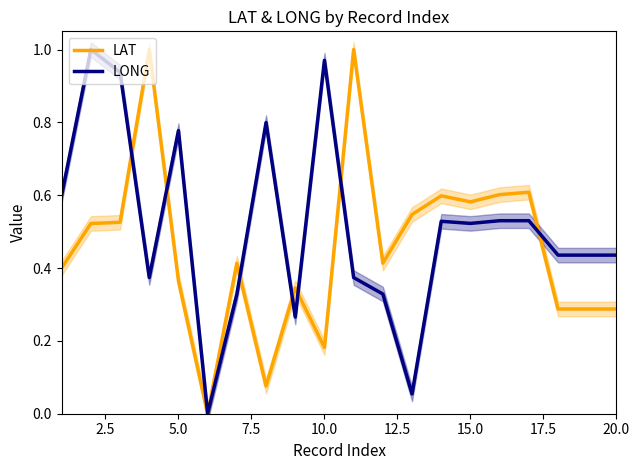

How many lines are shown in the chart?

2